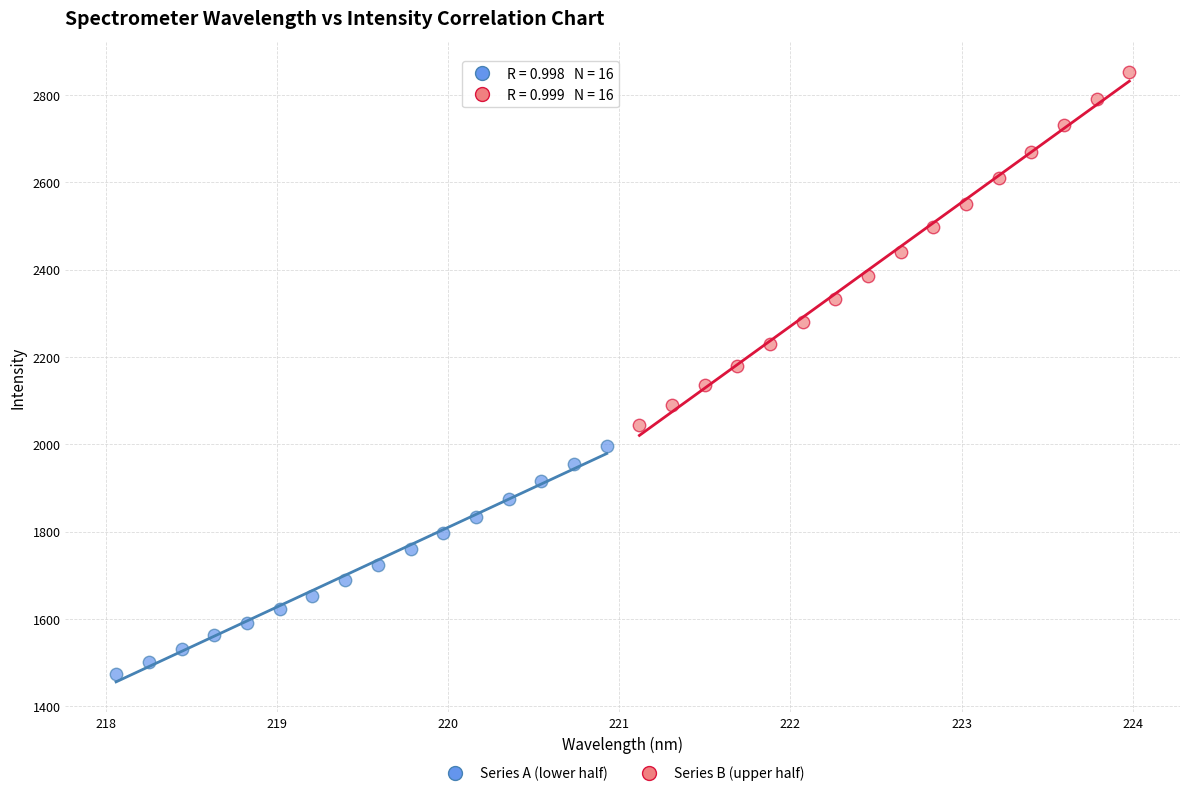

Which series has the widest spread of Y values?

Series B (upper half)